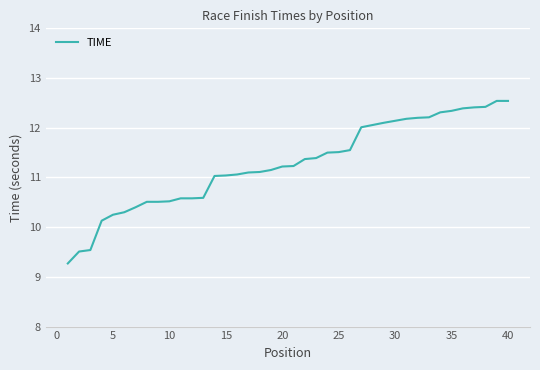

Reading left to right, extract all data points from this chart.

9.3	9.5	9.5	10.1	10.2	10.3	10.4	10.5	10.5	10.5	10.6	10.6	10.6	11.0	11.0	11.1	11.1	11.1	11.2	11.2	11.2	11.4	11.4	11.4	11.5	11.5	11.6	12.0	12.1	12.1	12.2	12.2	12.2	12.3	12.3	12.4	12.4	12.4	12.5	12.5